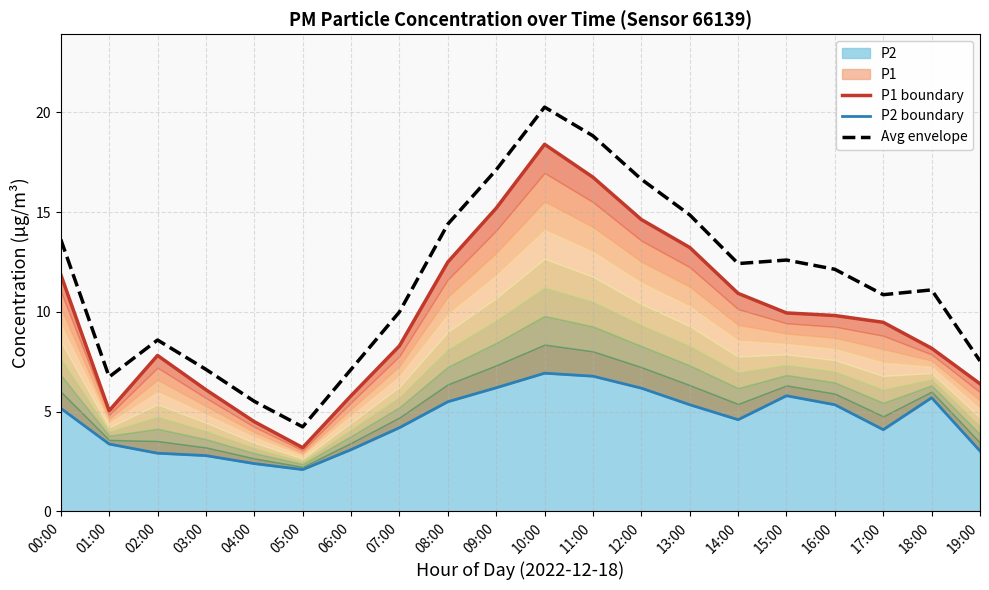

Reading left to right, what are all the values shown in this chart?

P1 boundary: 11.9	5.0	7.8	6.1	4.5	3.2	5.8	8.3	12.5	15.2	18.4	16.8	14.6	13.2	10.9	9.9	9.8	9.5	8.2	6.4
P2 boundary: 5.2	3.4	2.9	2.8	2.4	2.1	3.1	4.2	5.5	6.2	6.9	6.8	6.2	5.3	4.6	5.8	5.3	4.1	5.7	3.0
Avg envelope: 13.6	6.7	8.6	7.1	5.5	4.2	7.1	10.0	14.4	17.1	20.3	18.8	16.6	14.9	12.4	12.6	12.1	10.9	11.1	7.5